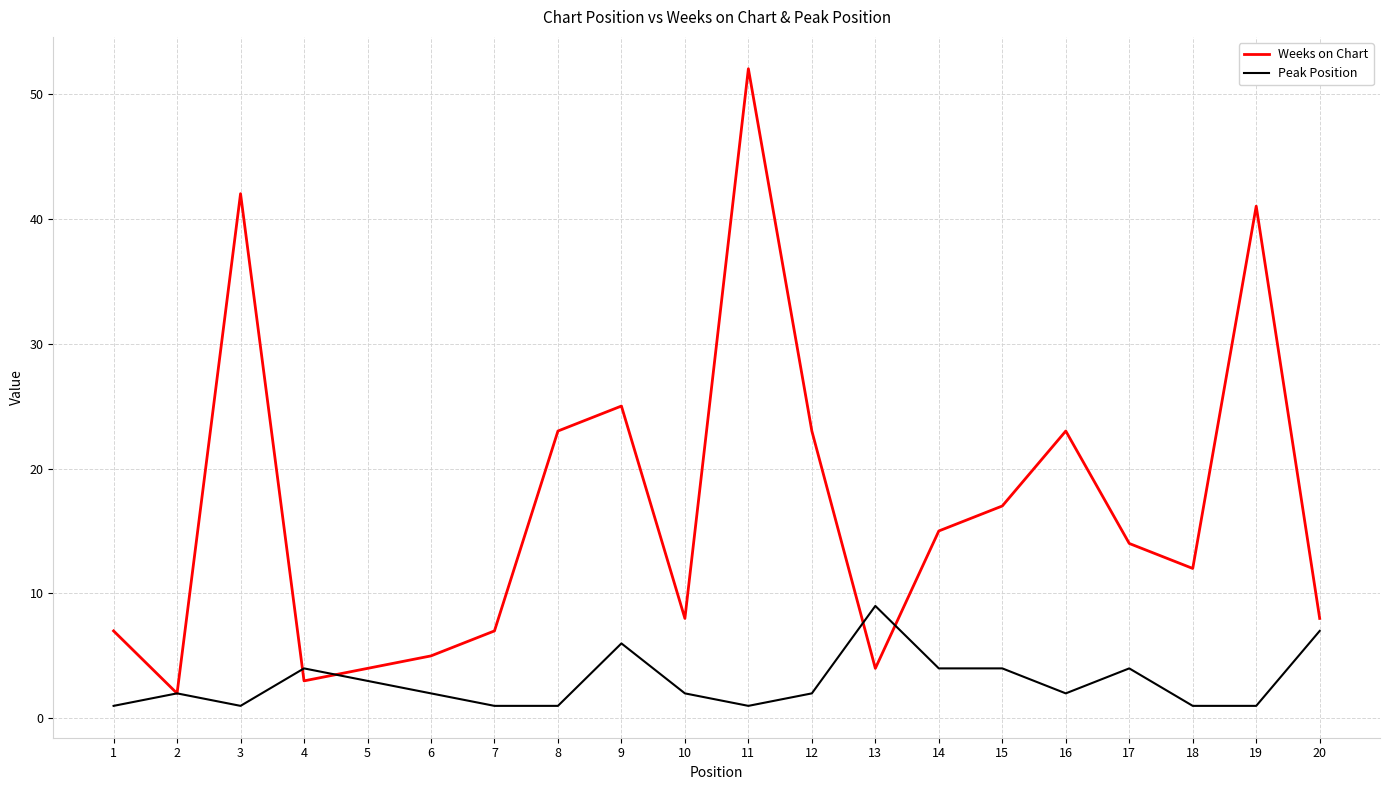

Which series changed the most between 2 and 14?

Weeks on Chart